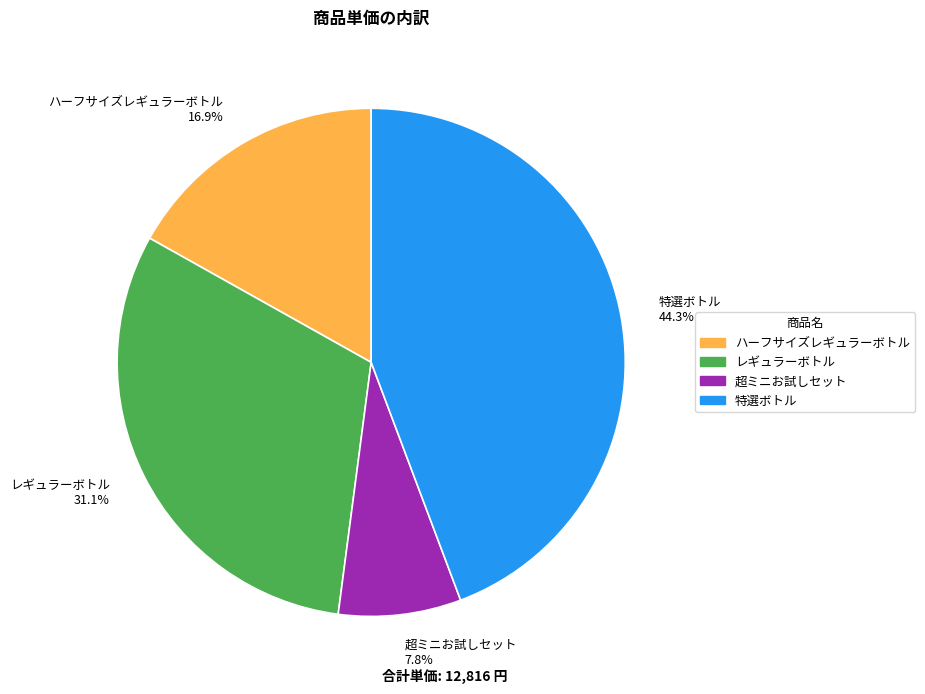

To the nearest percent, what is the difference between the 超ミニお試しセット and 特選ボトル slice percentages?

36%